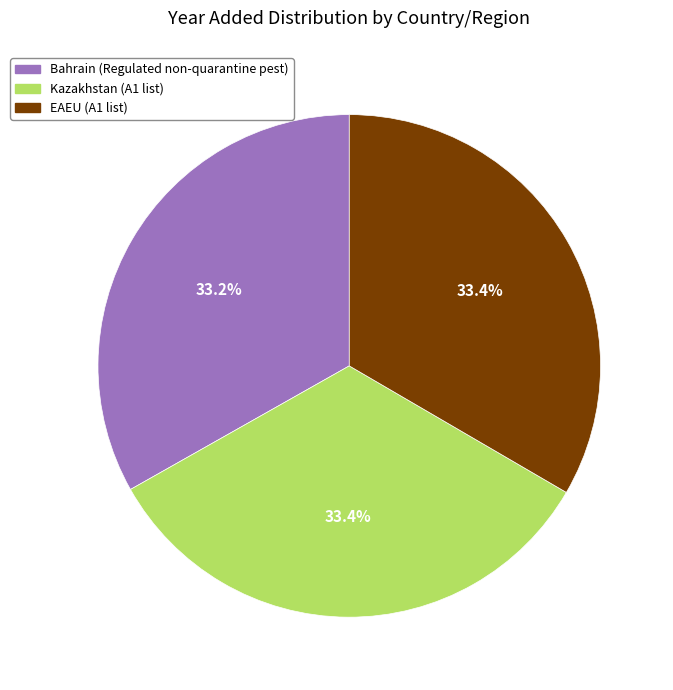

Combined, do EAEU and Kazakhstan account for over 50%?

Yes